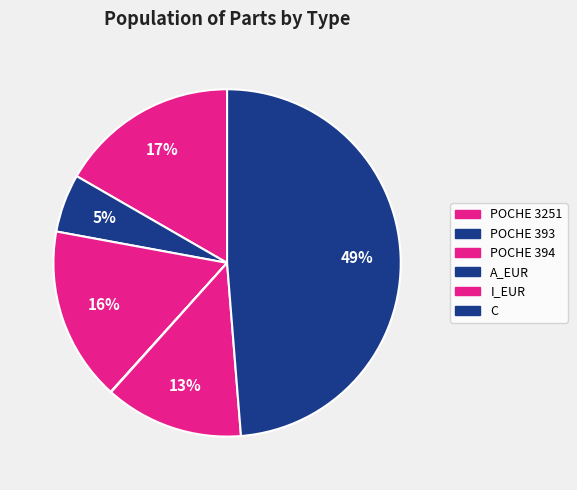

Which category has the biggest portion of the pie?

C